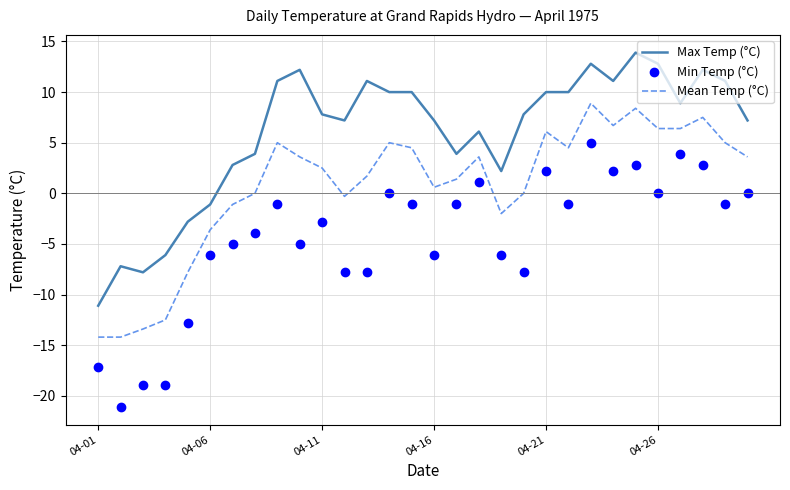

Rank the series by their maximum value, from highest to lowest.

Max Temp (°C), Mean Temp (°C), Min Temp (°C)